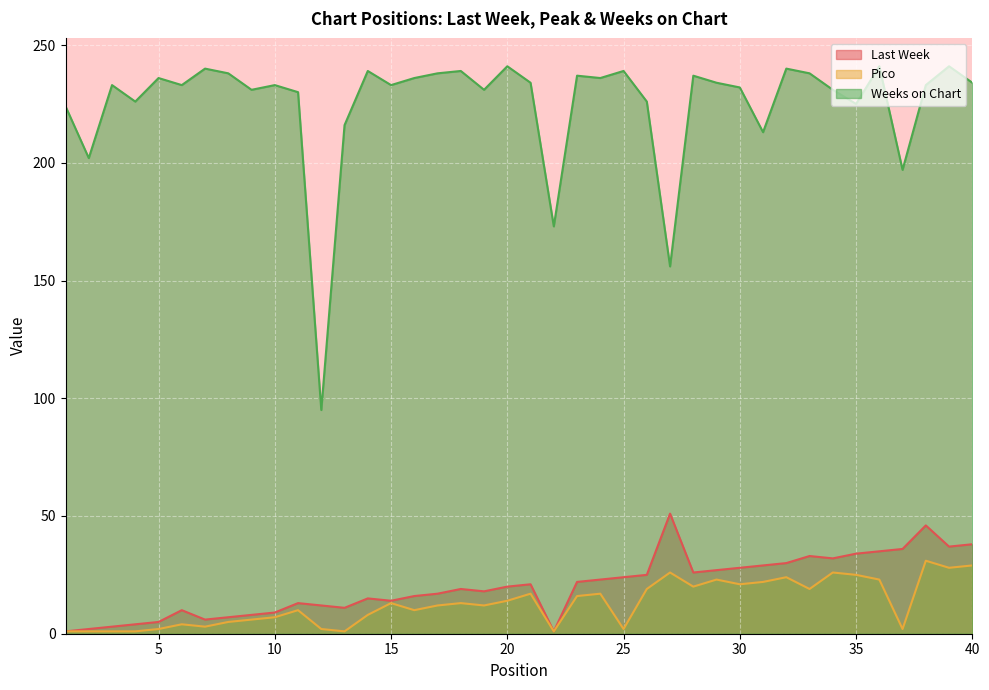

What is the value of the Pico point at the 8th from the left?

5